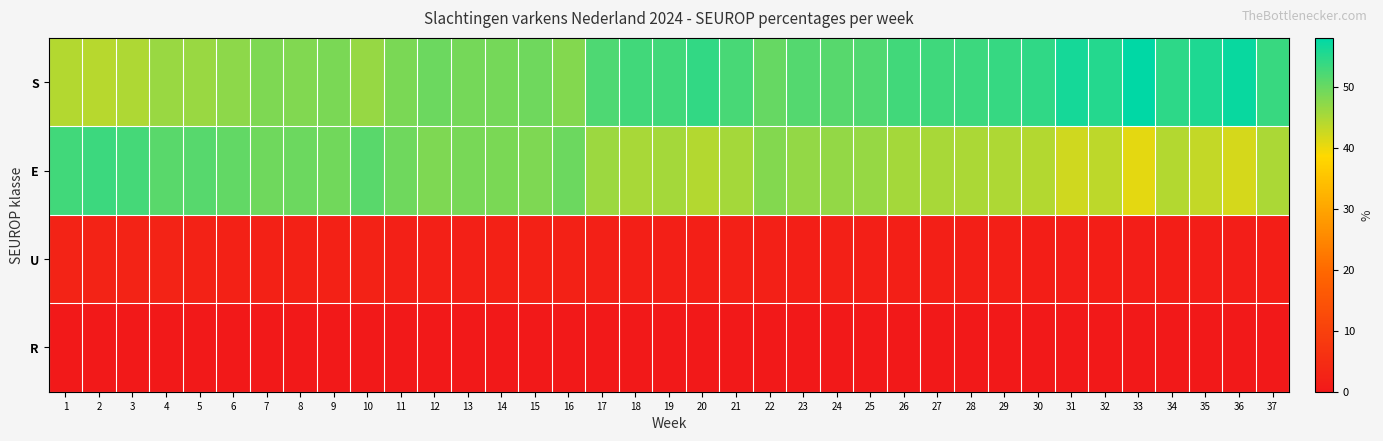

Rank the series by their maximum value, from highest to lowest.

S, E, U, R